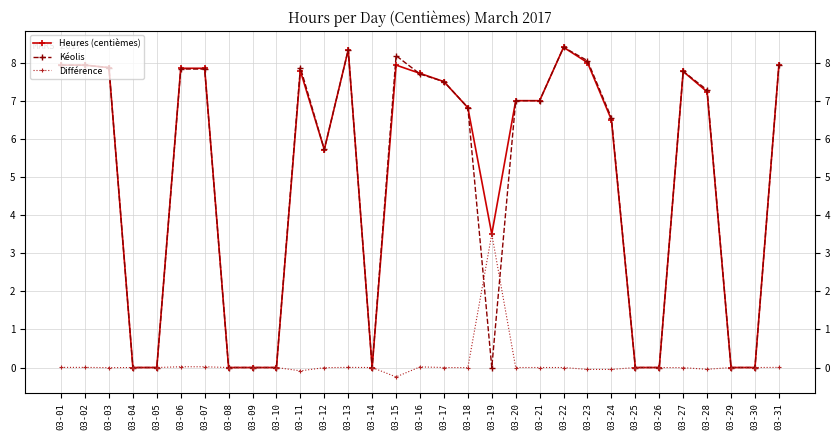

What is the total value across all series at 03-19?

7.0